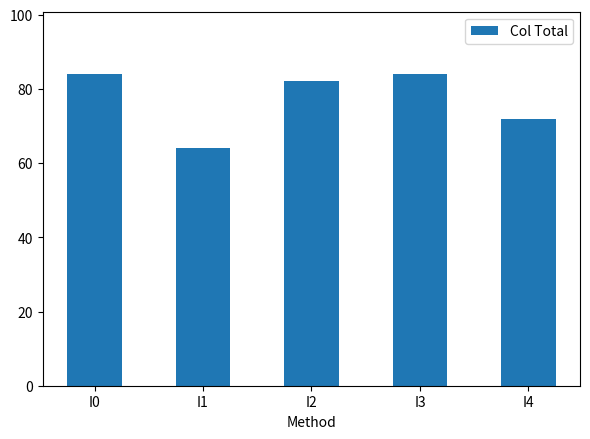

Where is the data nearest to the value 74?

I4